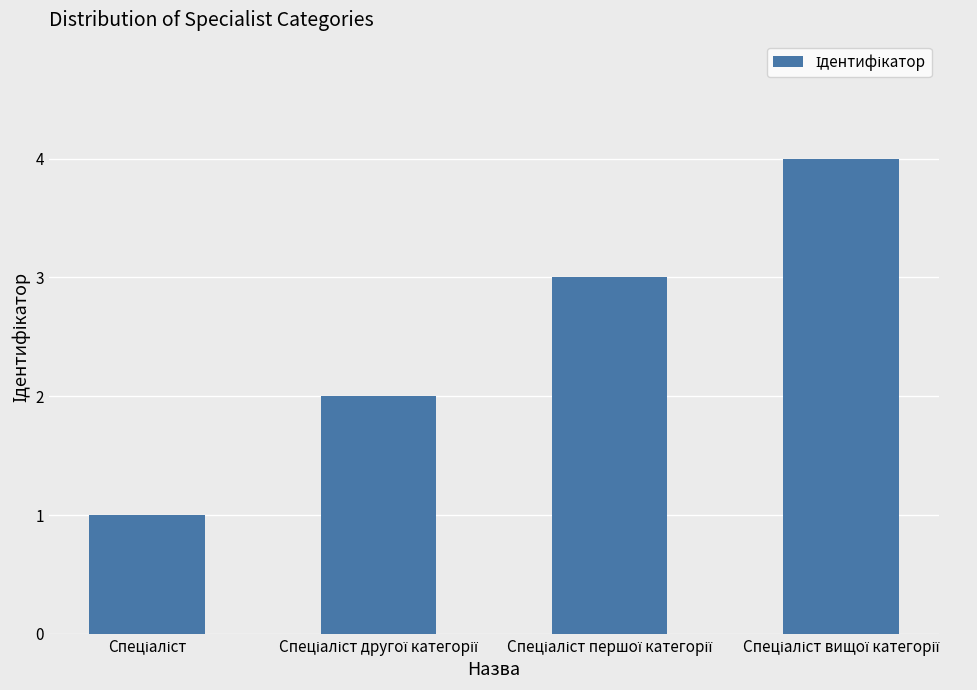

What is the sum of all values?

10